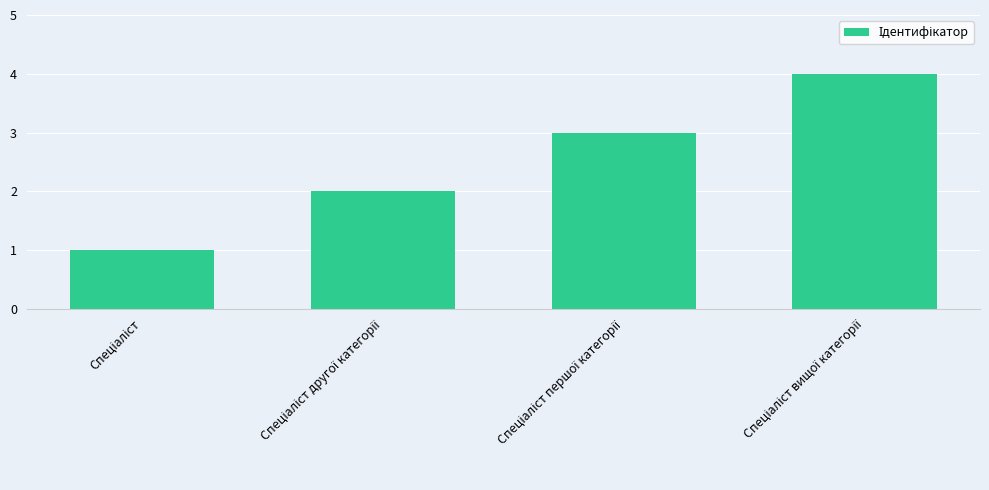

What is the greatest value displayed?

4